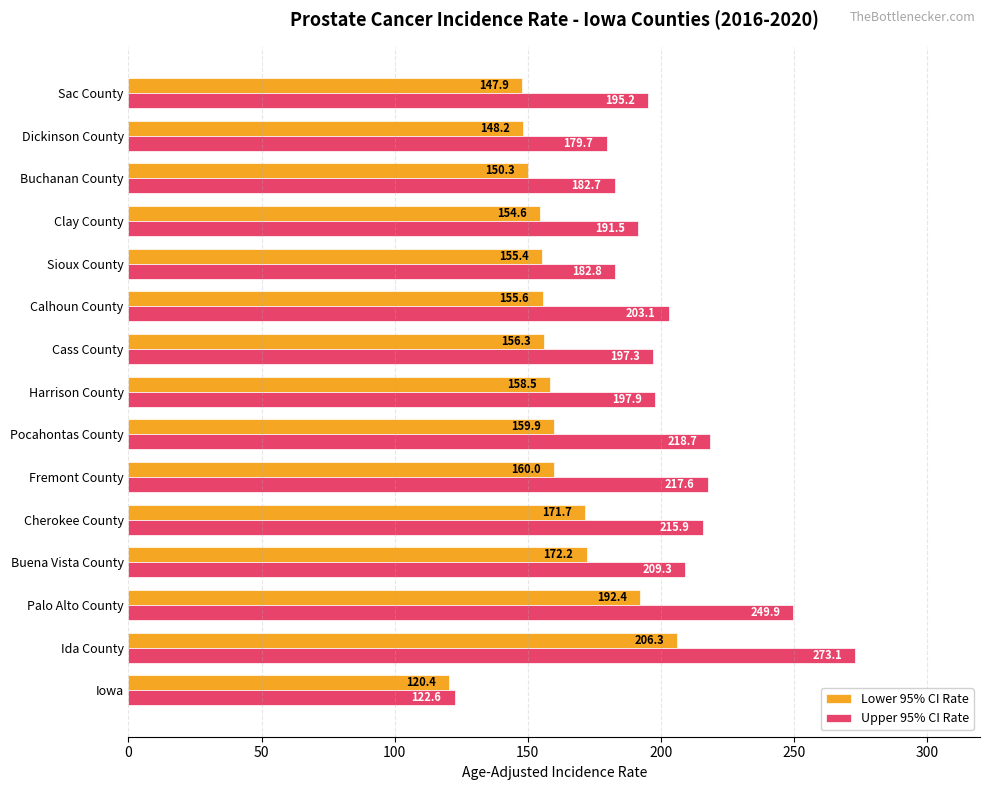

What is the maximum value shown in the chart?

273.1